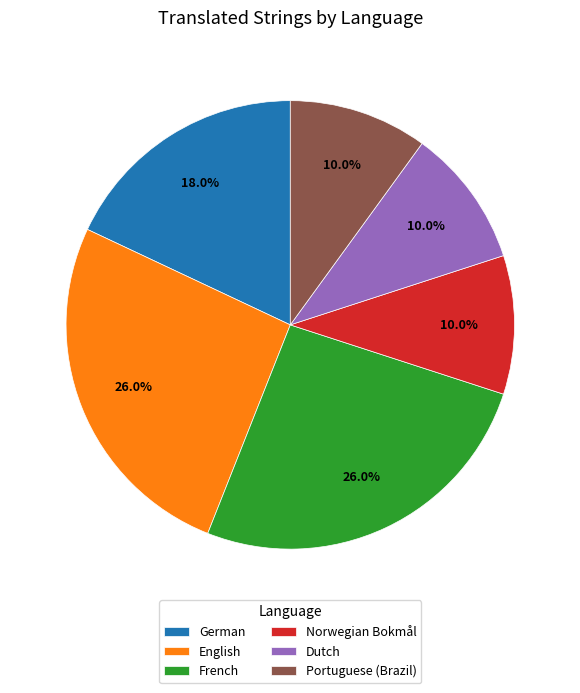

To the nearest percent, what percentage of the pie is German?

18%